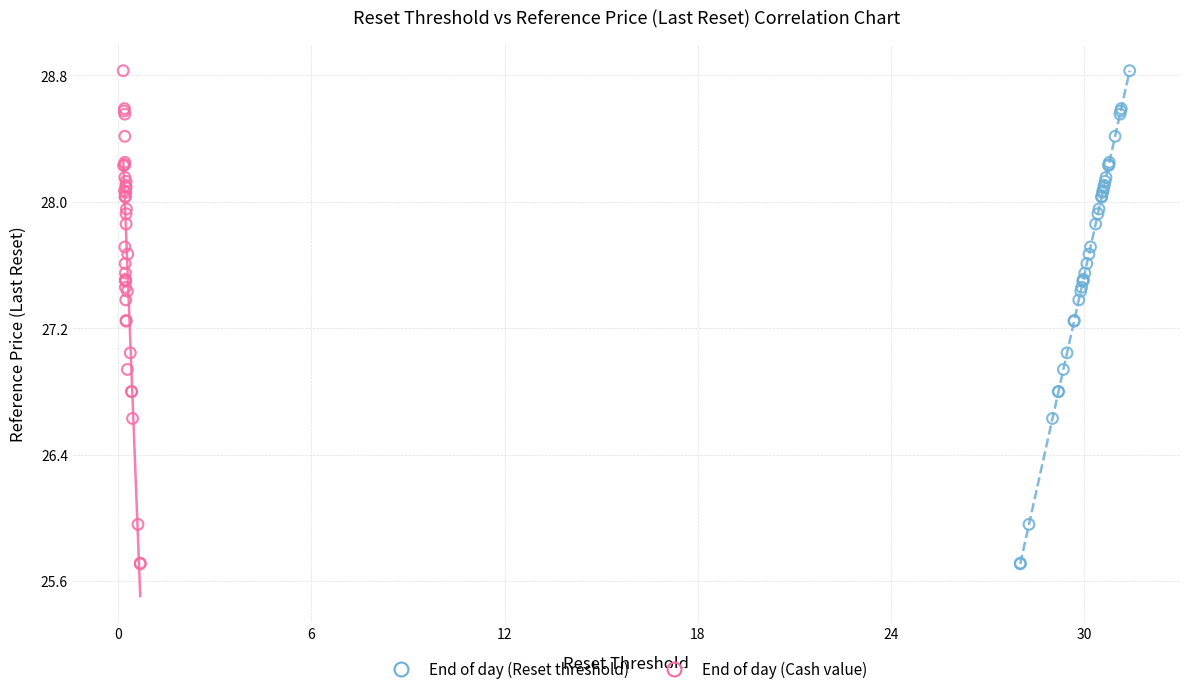

What are all the series names shown in the legend?

End of day (Reset threshold), End of day (Cash value)